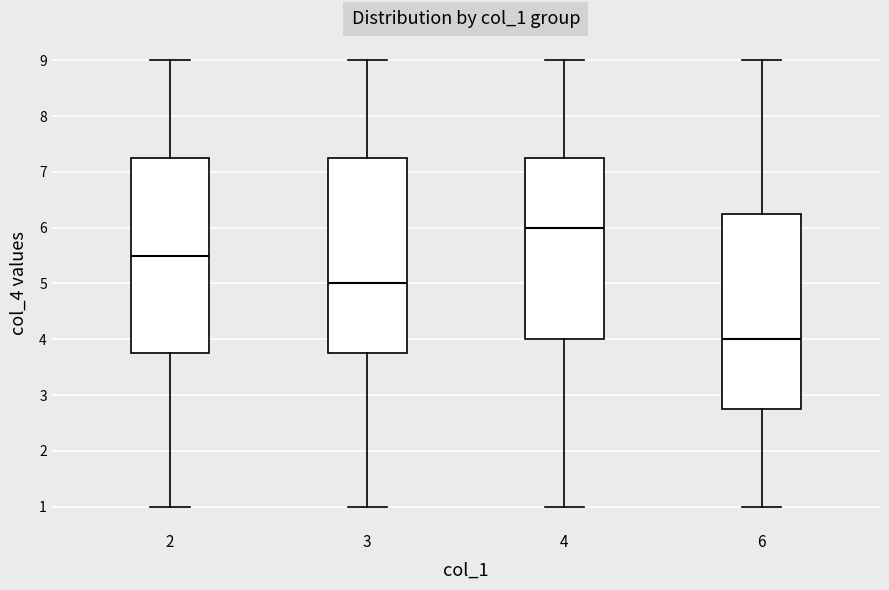

Reading left to right, transcribe this box plot: for each box, give where its median line is, the range the box spans, and where its two whiskers end, as read against the y-axis. The values are not printed on the chart, so give them approximately, as read against the axis.

2: median 5.5, box 3.8 to 7.3, whiskers 1.0 to 9.0
3: median 5.0, box 3.8 to 7.3, whiskers 1.0 to 9.0
4: median 6.0, box 4.0 to 7.3, whiskers 1.0 to 9.0
6: median 4.0, box 2.8 to 6.3, whiskers 1.0 to 9.0